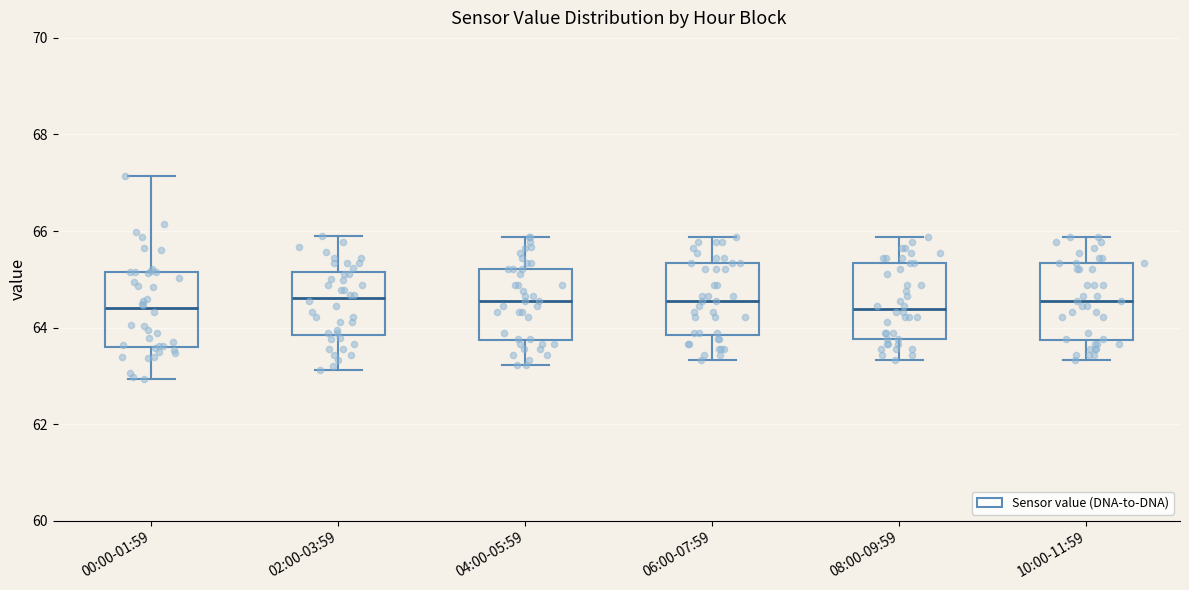

Reading left to right, read every box against the y-axis: the position of its median line, the range the box covers, and the ends of its whiskers. The values are not printed on the chart, so give them approximately, as read against the axis.

00:00-01:59: median 64.4, box 63.6 to 65.2, whiskers 63.0 to 67.2
02:00-03:59: median 64.6, box 63.8 to 65.2, whiskers 63.2 to 65.8
04:00-05:59: median 64.6, box 63.8 to 65.2, whiskers 63.2 to 65.8
06:00-07:59: median 64.6, box 63.8 to 65.4, whiskers 63.4 to 65.8
08:00-09:59: median 64.4, box 63.8 to 65.4, whiskers 63.4 to 65.8
10:00-11:59: median 64.6, box 63.8 to 65.4, whiskers 63.4 to 65.8